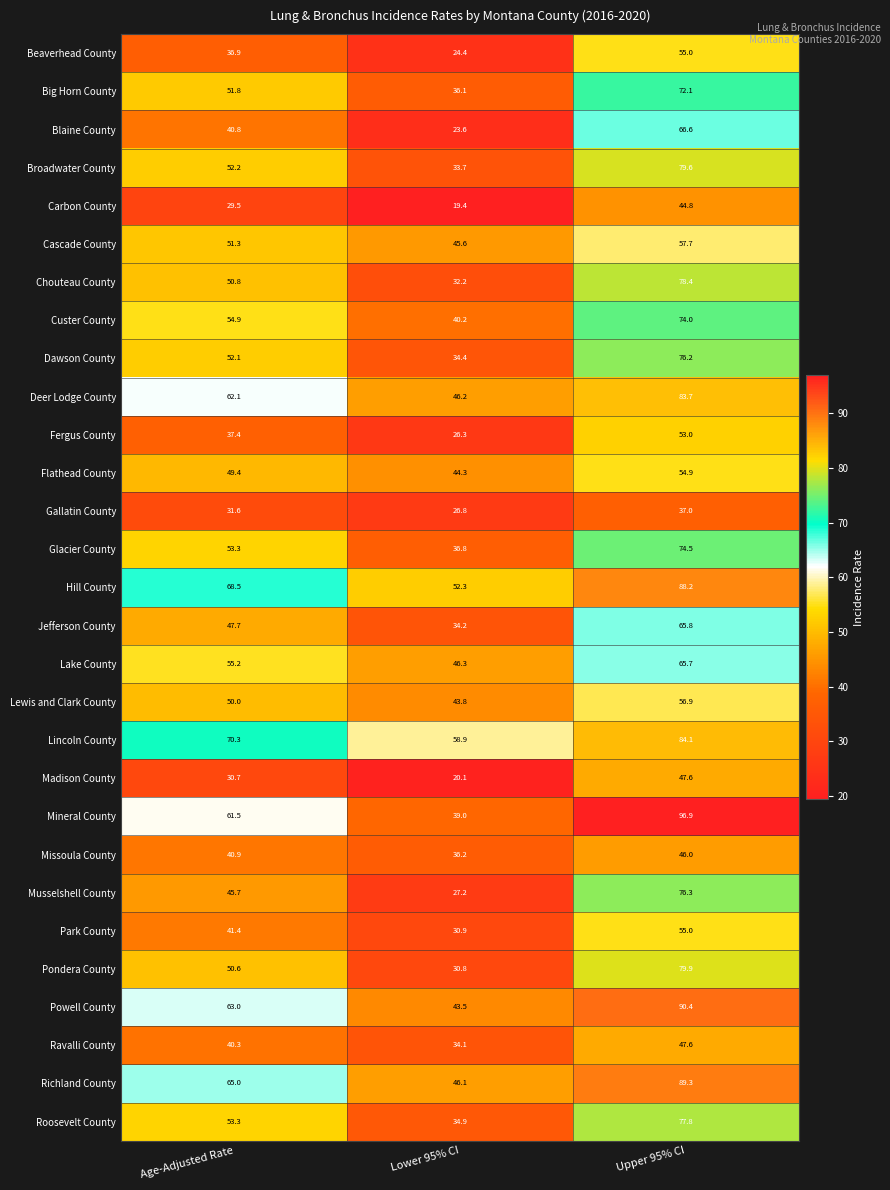

What is the difference between the maximum and minimum values in the Beaverhead County series?

30.6